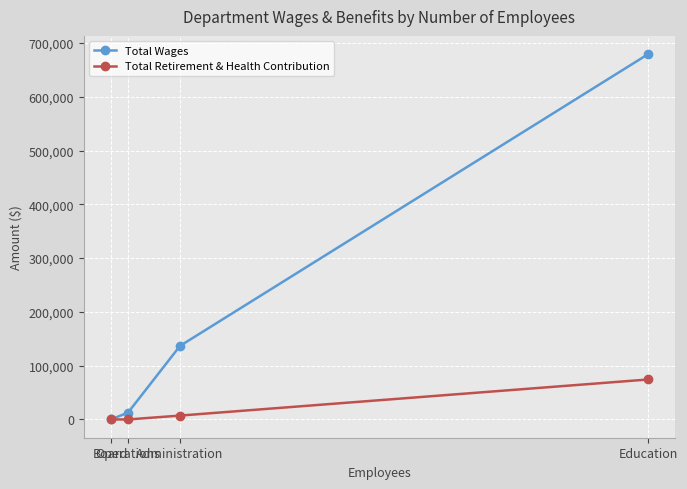

How many data points in Total Retirement & Health Contribution are less than 7204?

2